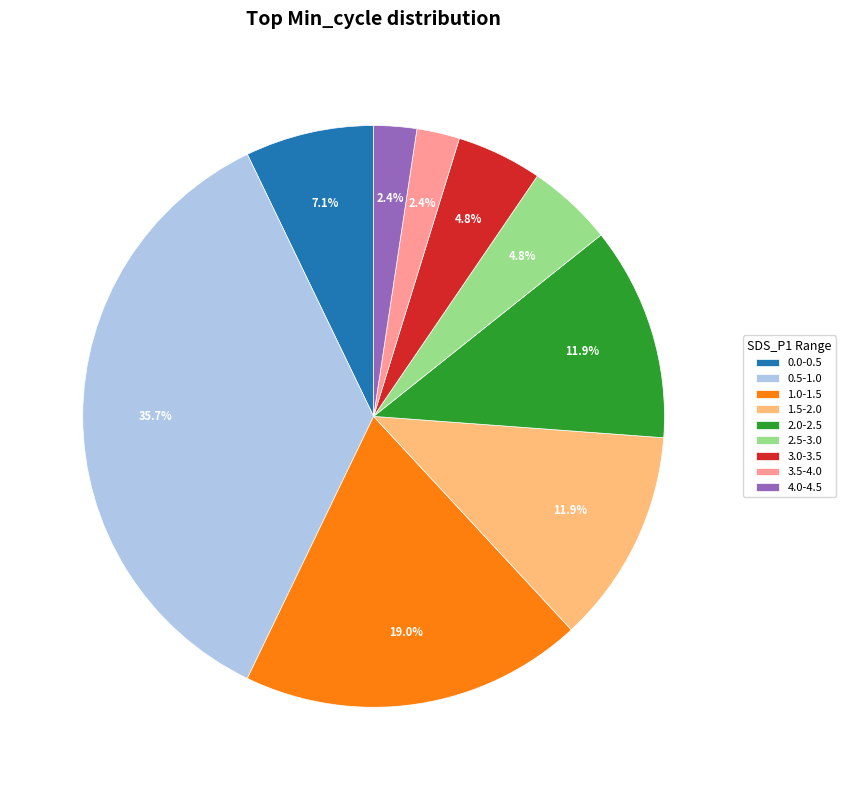

Which category has the biggest portion of the pie?

0.5-1.0